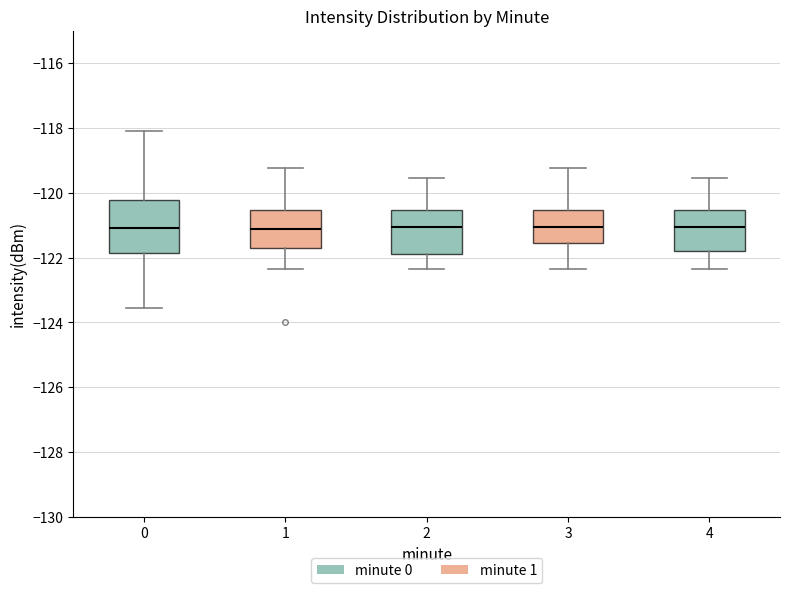

Which box is the tallest, from its lower edge to its upper edge?

0